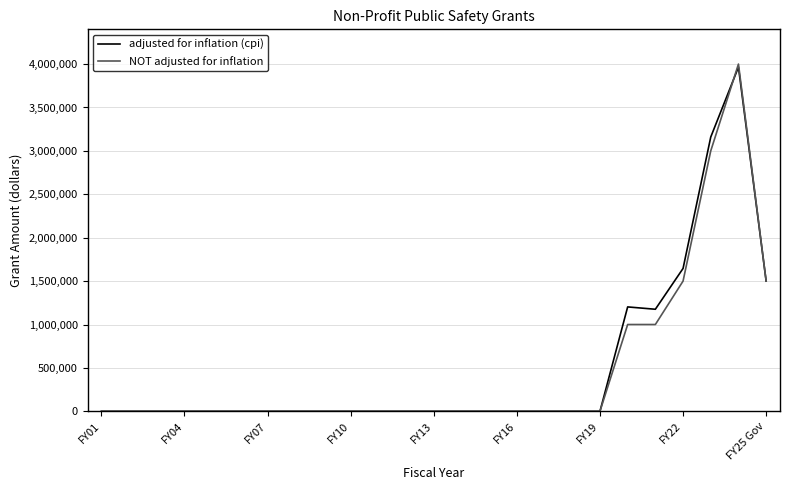

What is the greatest value displayed?

4000000